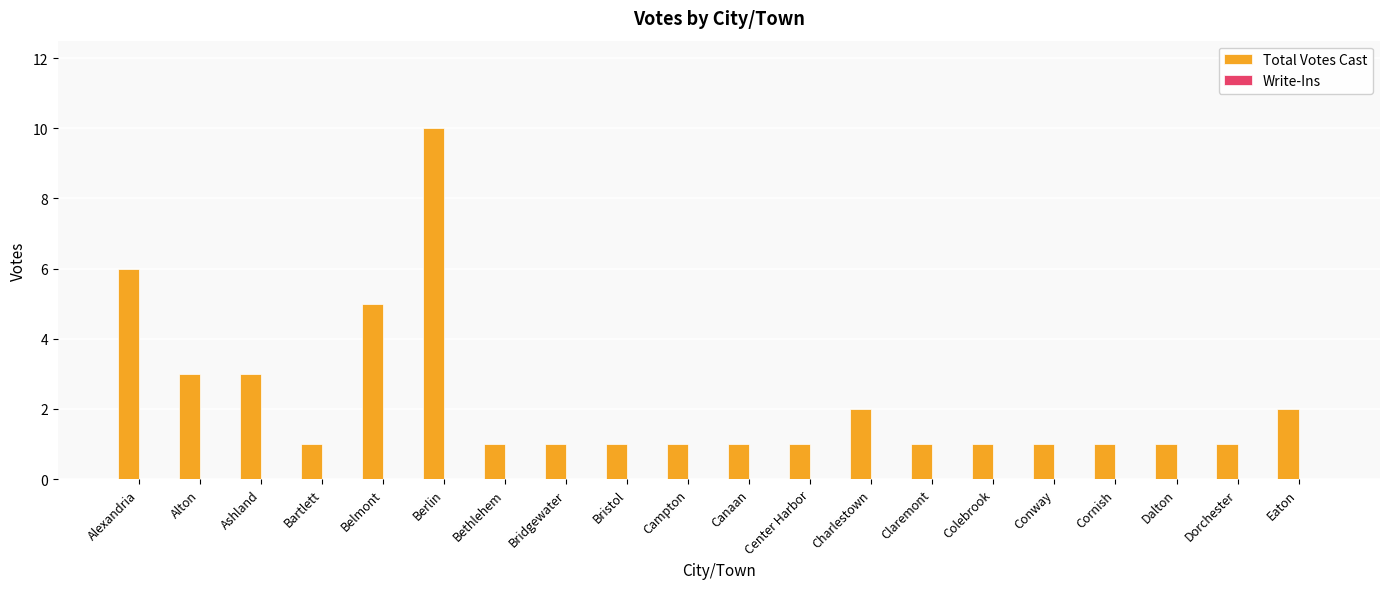

Which has a higher value, Belmont or Canaan?

Belmont